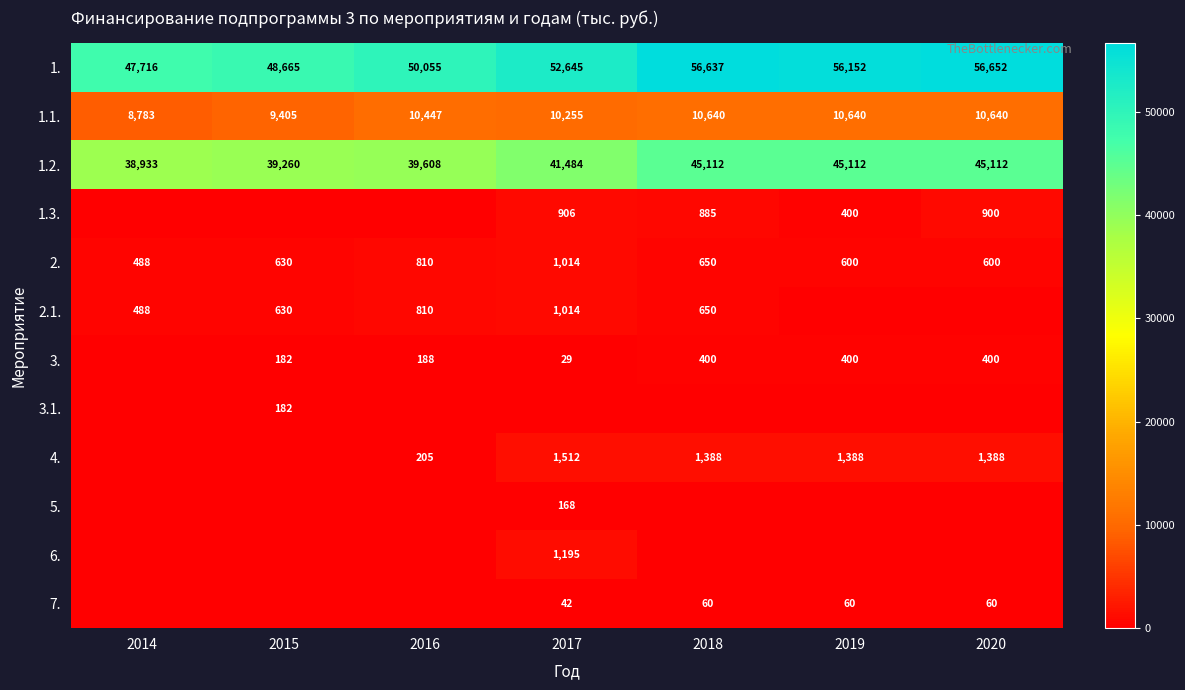

Between 2020 and 2019, which is larger?

2020